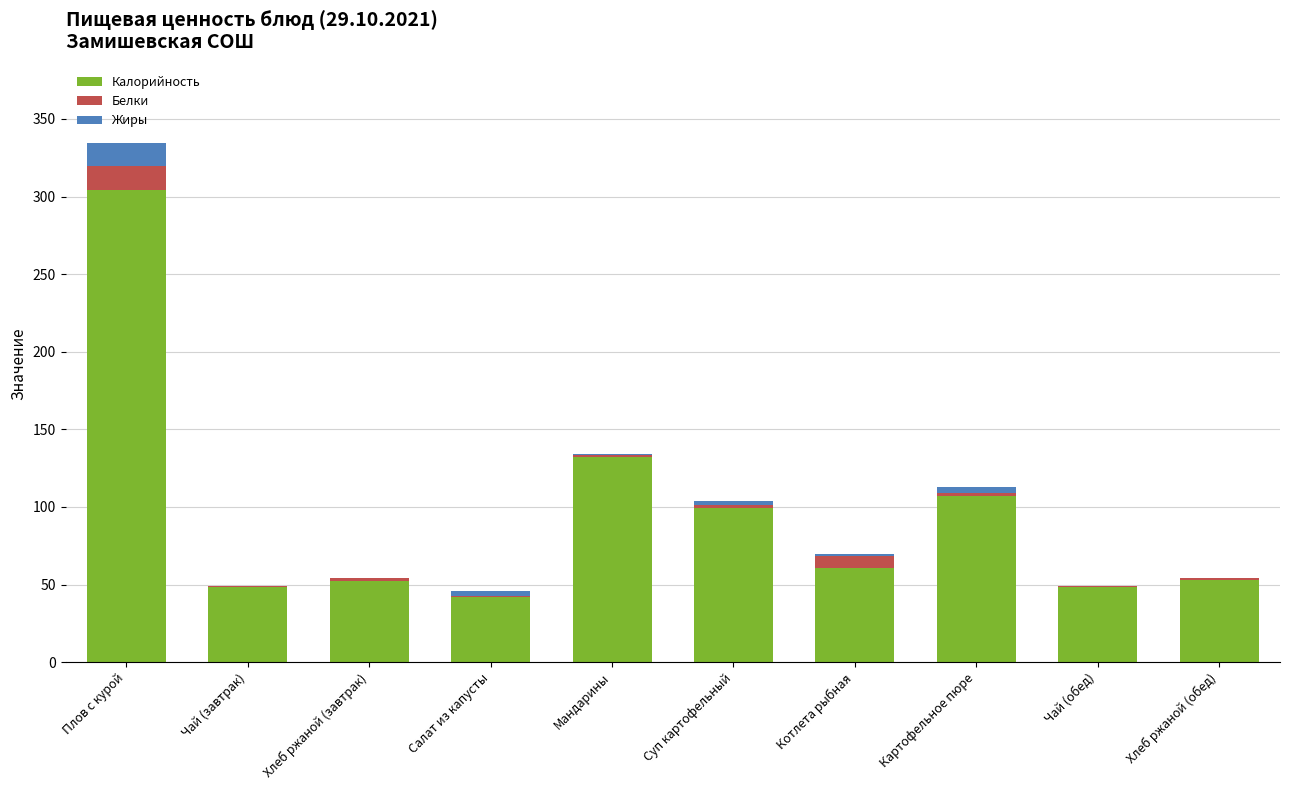

At which label does Калорийность reach its peak?

Плов с курой